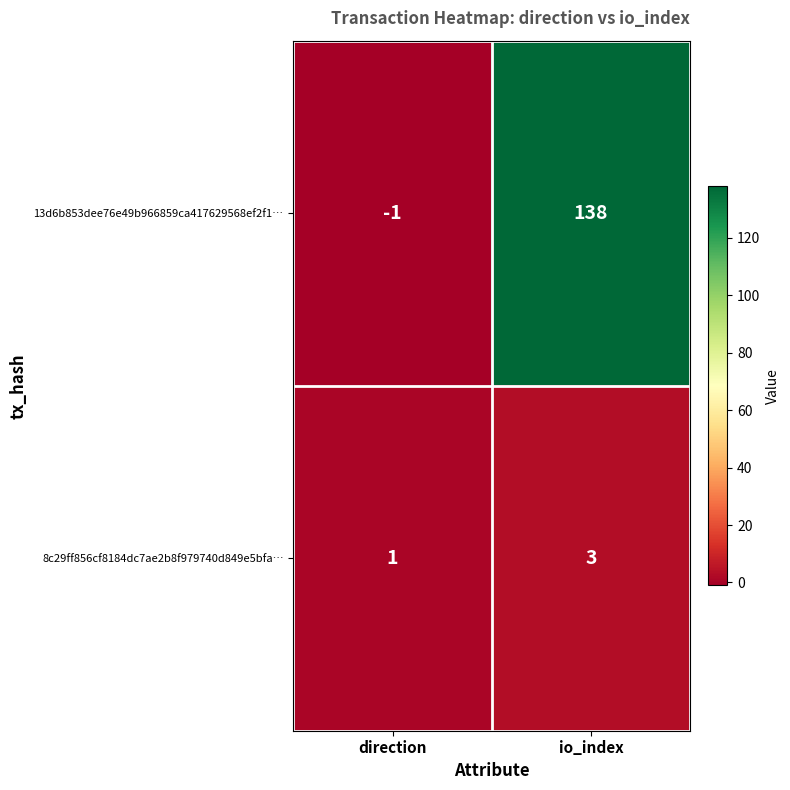

How many categories are shown in the chart?

2